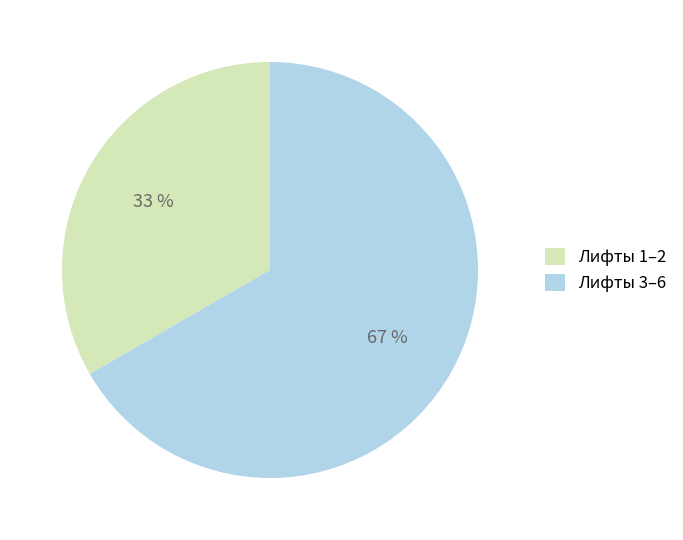

How many segments does this pie chart have?

2